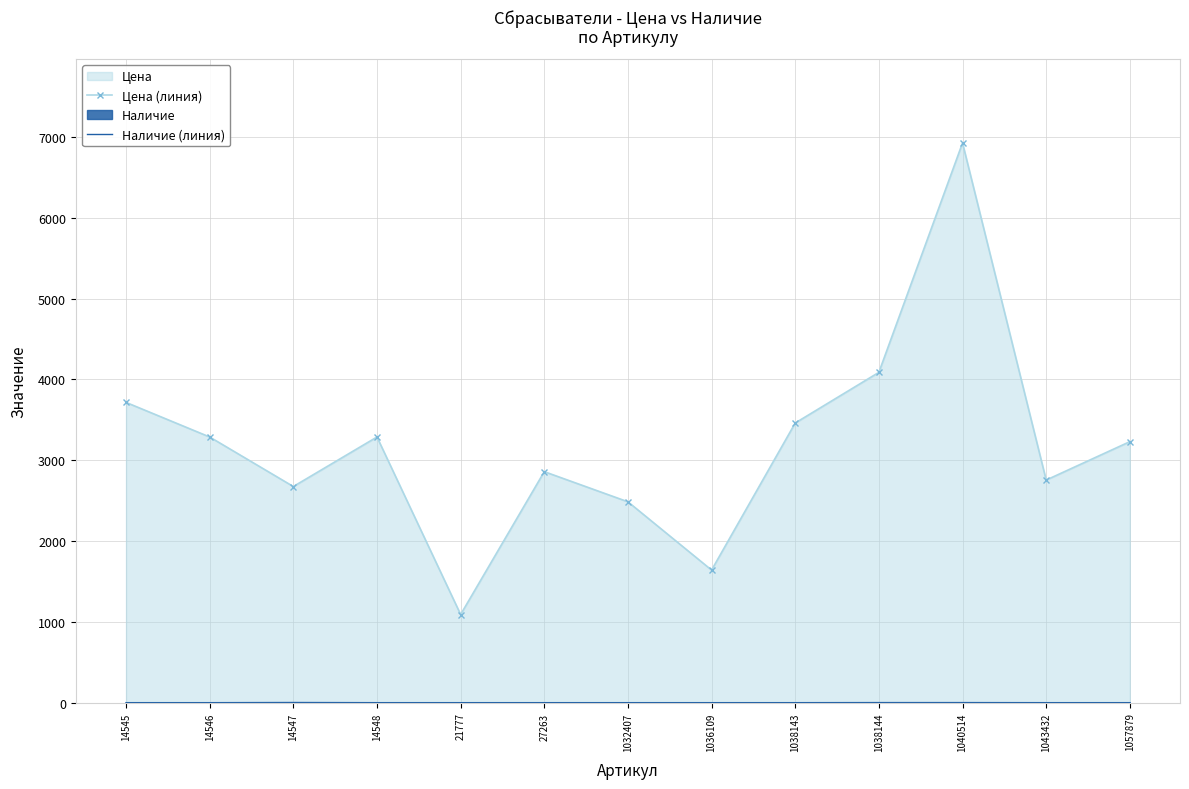

Which series has the widest spread of values?

Цена (линия)